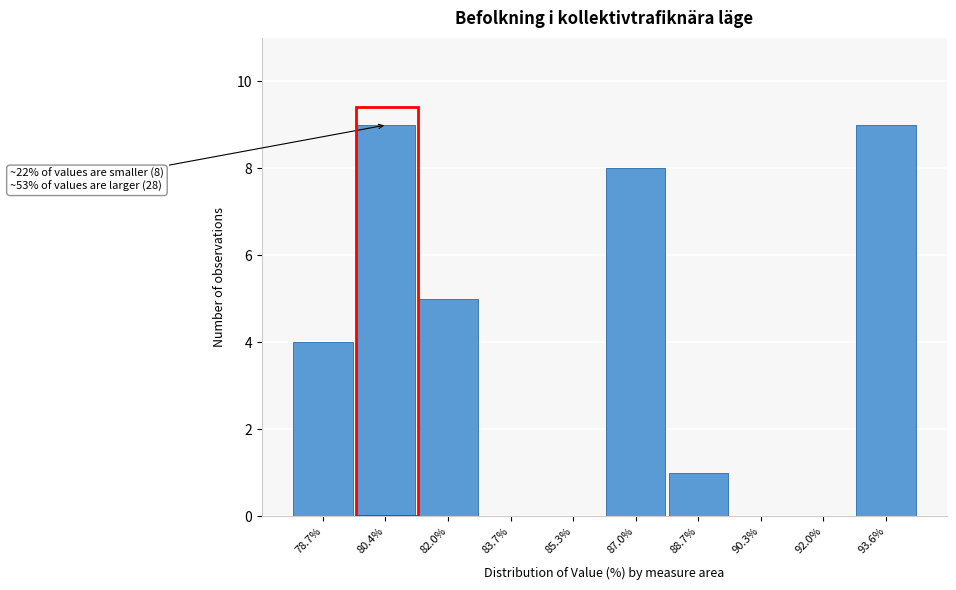

Reading left to right, extract all data points from this chart.

78.7%=4	80.4%=9	82.0%=5	83.7%=0	85.3%=0	87.0%=8	88.7%=1	90.3%=0	92.0%=0	93.6%=9